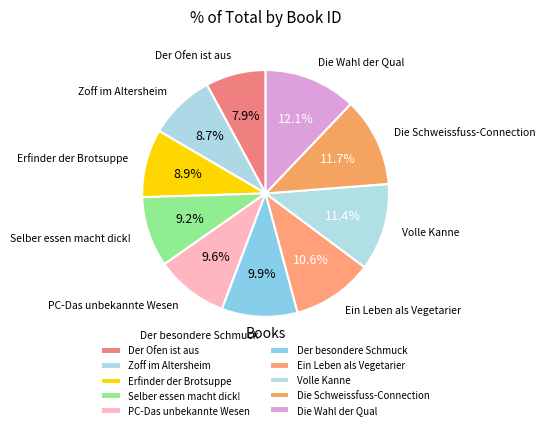

How many segments does this pie chart have?

10